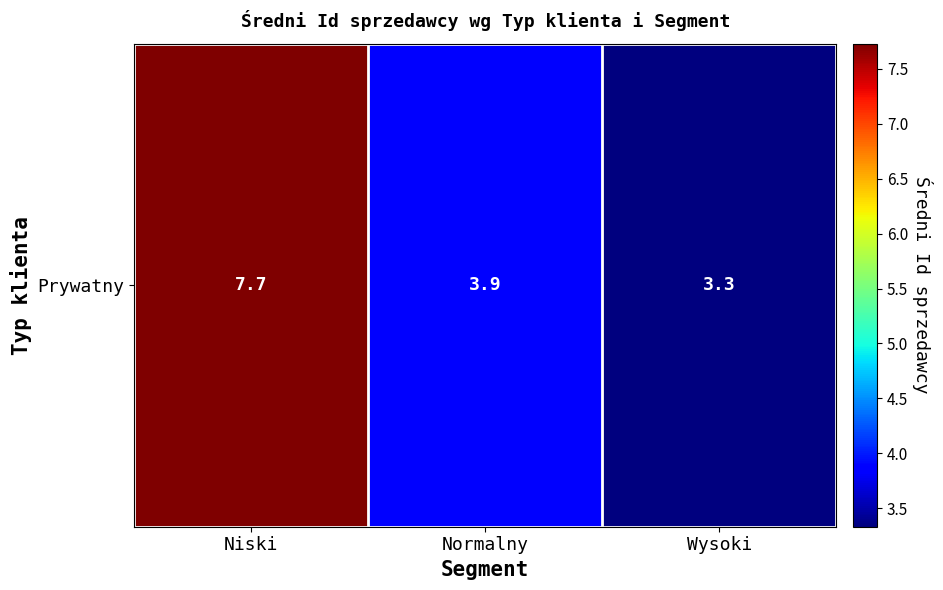

What is the average value?

5.0